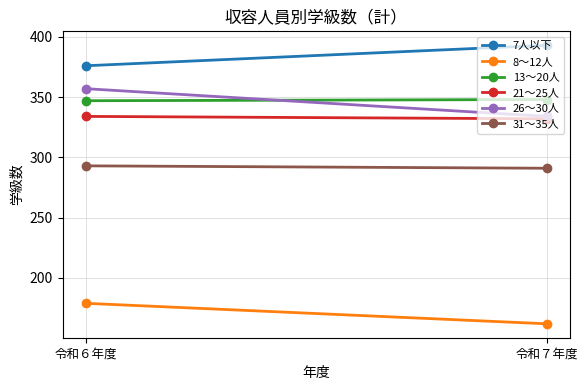

List the labels in order of 26～30人 value, smallest first.

令和７年度, 令和６年度